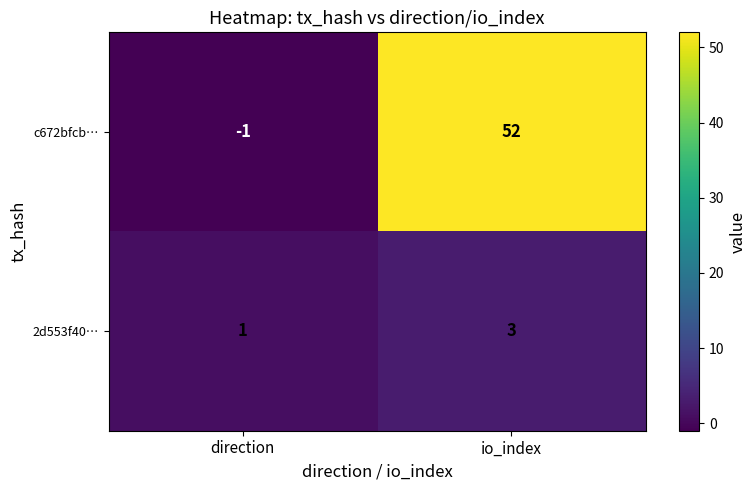

Reading left to right, list all the values displayed in this chart.

c672bfcb…: -1	52
2d553f40…: 1	3